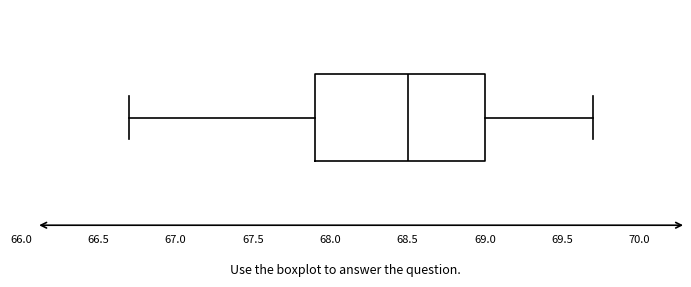

Read this box plot against the x-axis: the position of the median line, the range covered by the box, and the ends of both whiskers. The values are not printed on the chart, so give them approximately, as read against the axis.

median 68.5, box 67.9 to 69.0, whiskers 66.7 to 69.7